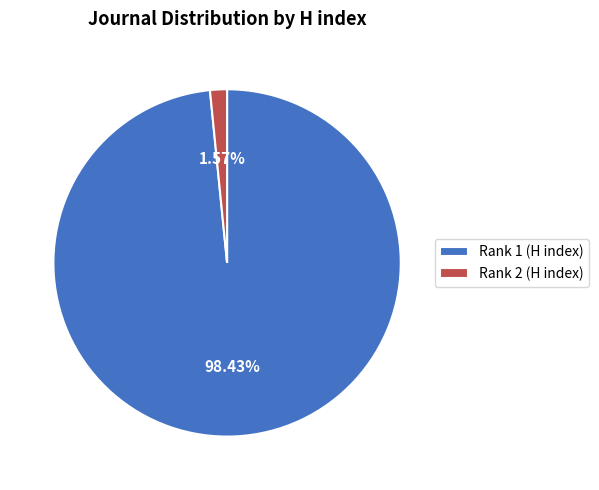

Does Rank 1 (H index) represent more than half of the total?

Yes